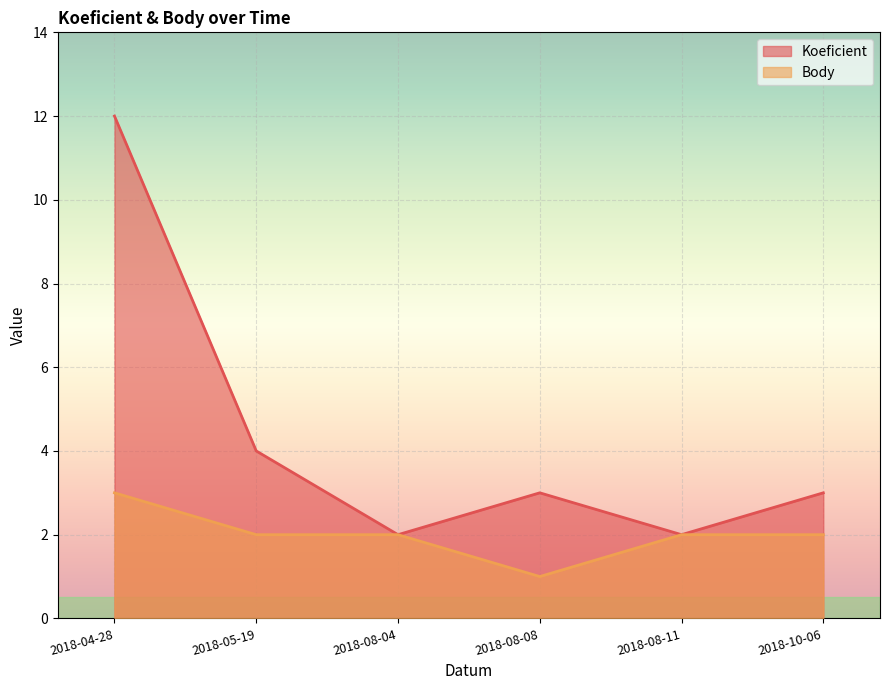

At which category is the sum across all series the highest?

2018-04-28